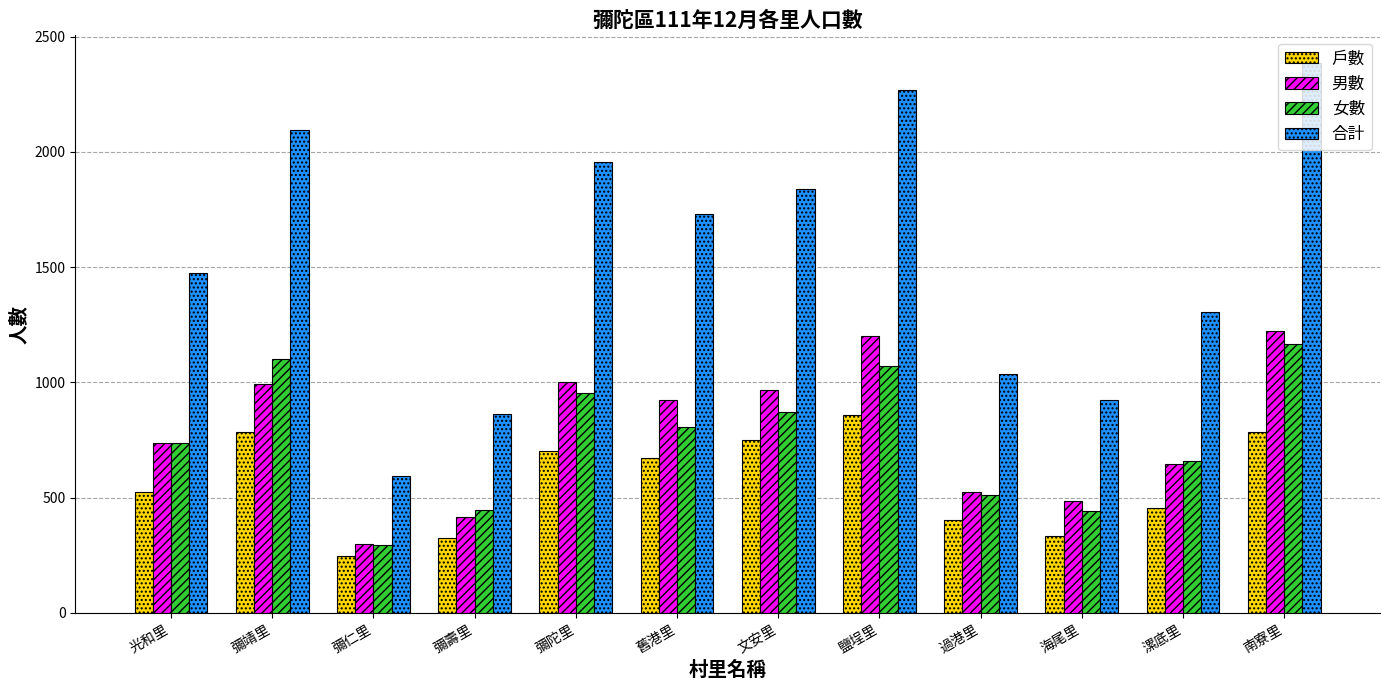

What is the difference between the 女數 values at 漯底里 and 海尾里?

217